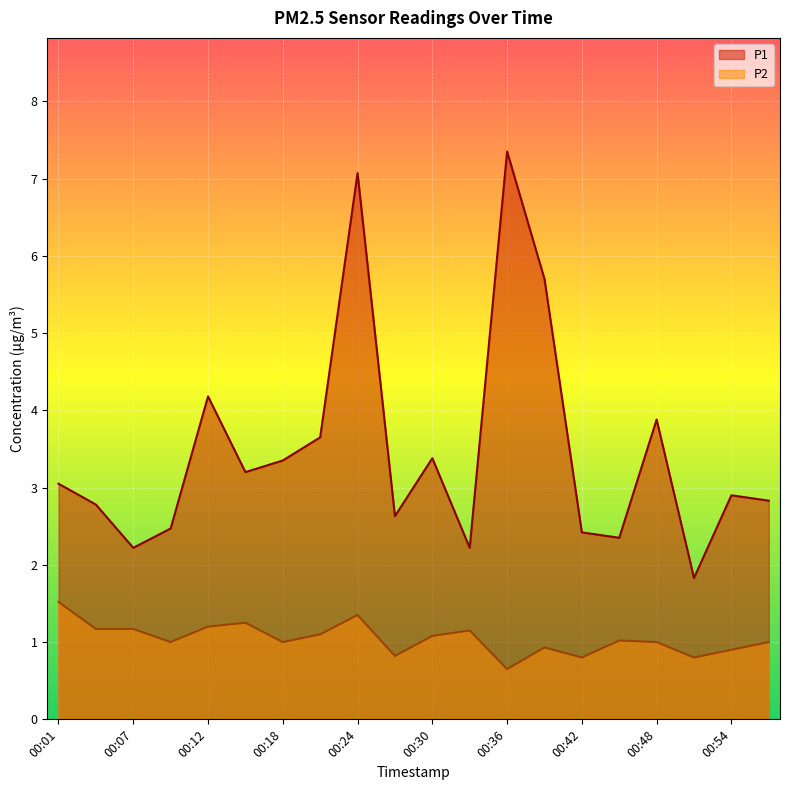

True or false: P2 and P1 cross at least once.

False